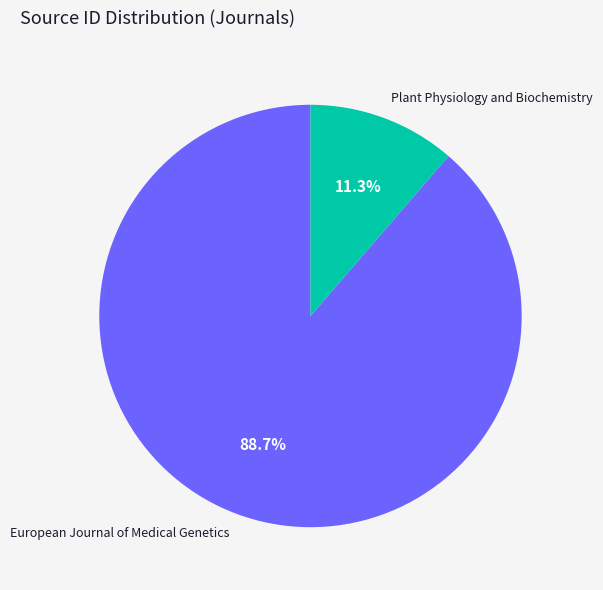

What is the largest slice in the pie chart?

European Journal of Medical Genetics